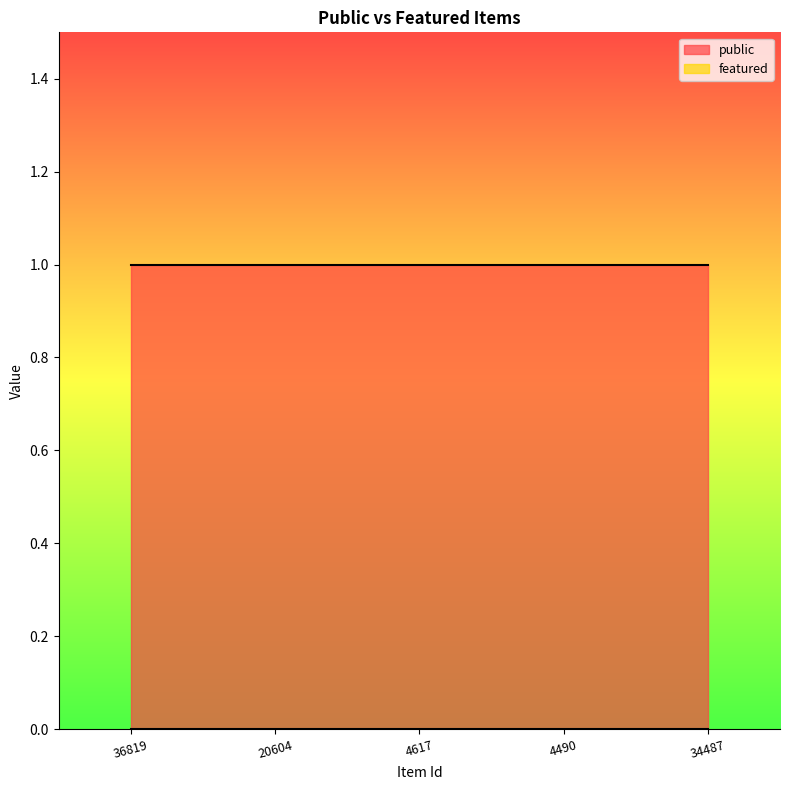

True or false: featured and public cross at least once.

False